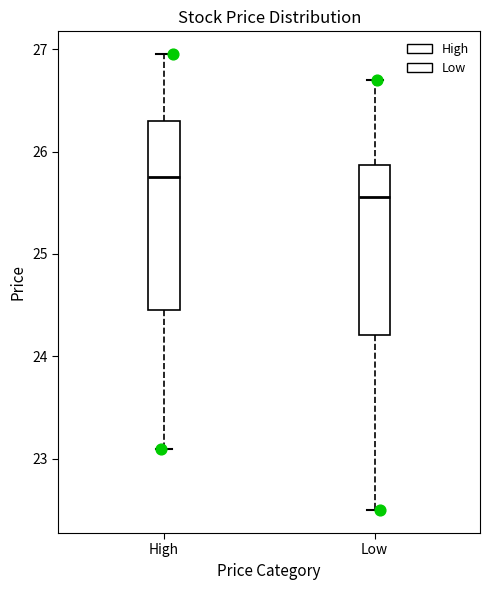

Comparing the boxes themselves (not the whiskers), which one is the tallest?

High